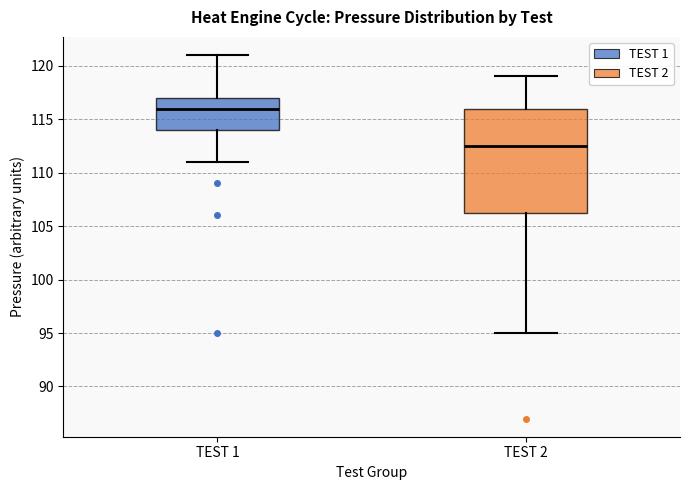

Comparing the boxes themselves (not the whiskers), which one is the tallest?

TEST 2